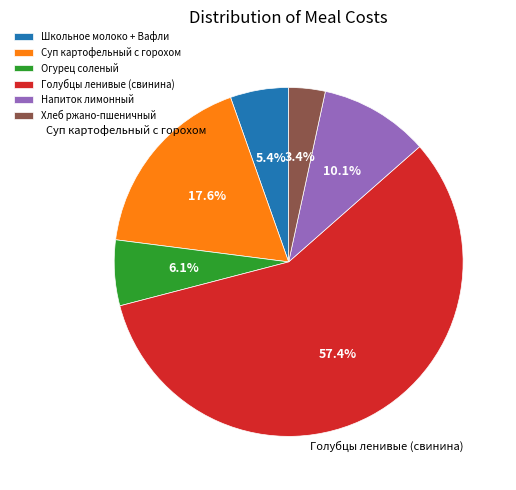

How many slices are in this pie chart?

6